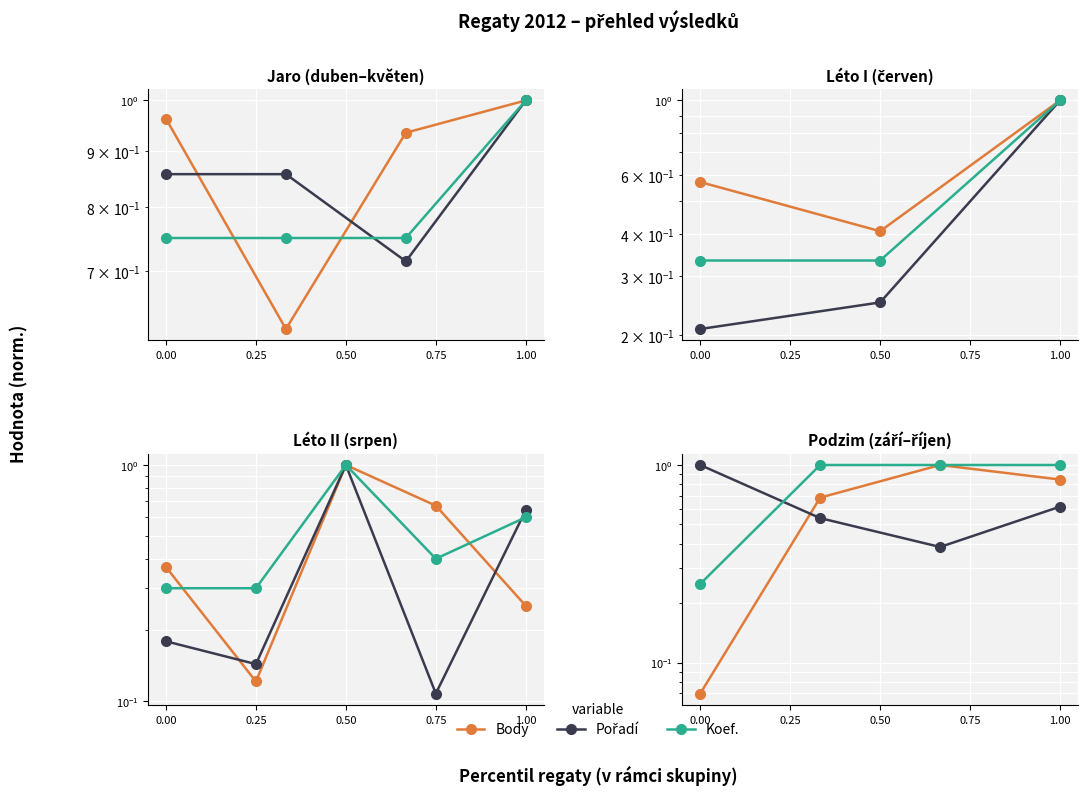

Rank the series by their maximum value, from lowest to highest.

Body, Pořadí, Koef.